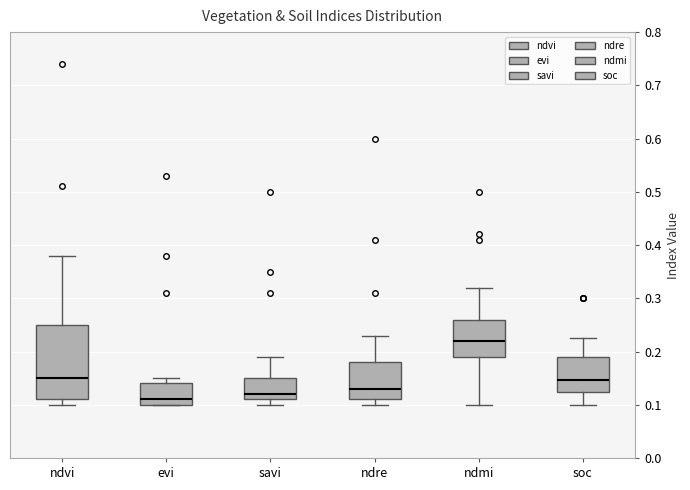

Reading left to right, transcribe this box plot: for each box, give where its median line is, the range the box spans, and where its two whiskers end, as read against the y-axis. The values are not printed on the chart, so give them approximately, as read against the axis.

ndvi: median 0.15, box 0.11 to 0.25, whiskers 0.10 to 0.38
evi: median 0.11, box 0.10 to 0.14, whiskers 0.10 to 0.15
savi: median 0.12, box 0.11 to 0.15, whiskers 0.10 to 0.19
ndre: median 0.13, box 0.11 to 0.18, whiskers 0.10 to 0.23
ndmi: median 0.22, box 0.19 to 0.26, whiskers 0.10 to 0.32
soc: median 0.15, box 0.12 to 0.19, whiskers 0.10 to 0.23